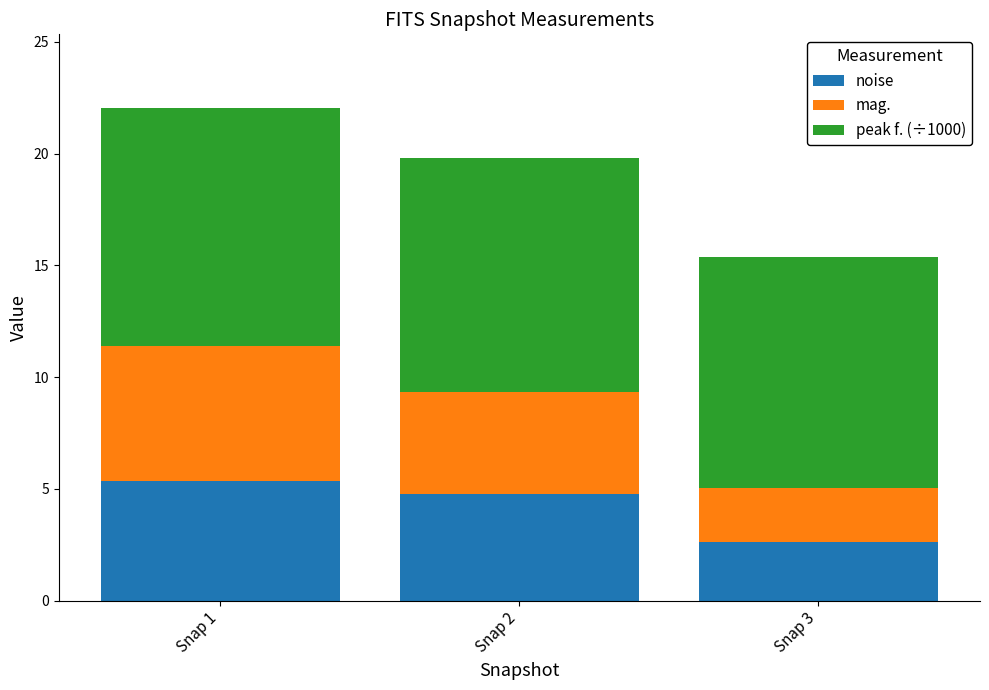

What is the total value across all series at Snap 2?

19.8